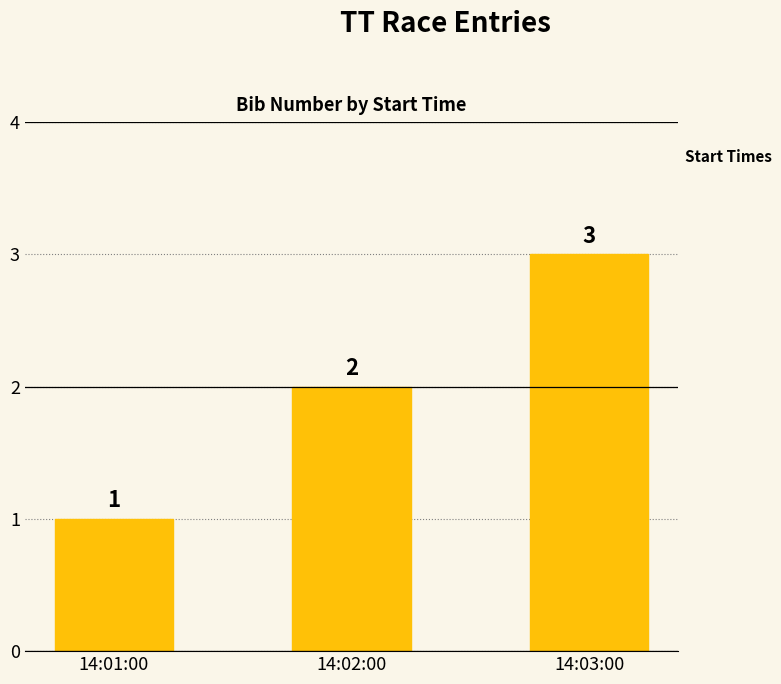

Rank the categories by value from highest to lowest.

14:03:00, 14:02:00, 14:01:00